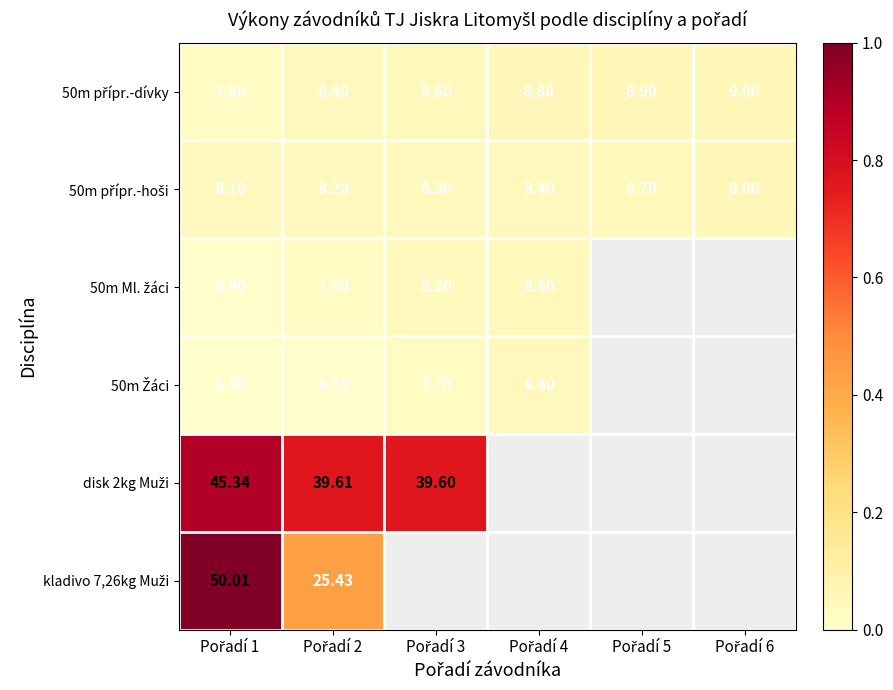

The value of 50m přípr.-dívky at Pořadí 6 is 0.1. True or false?

True